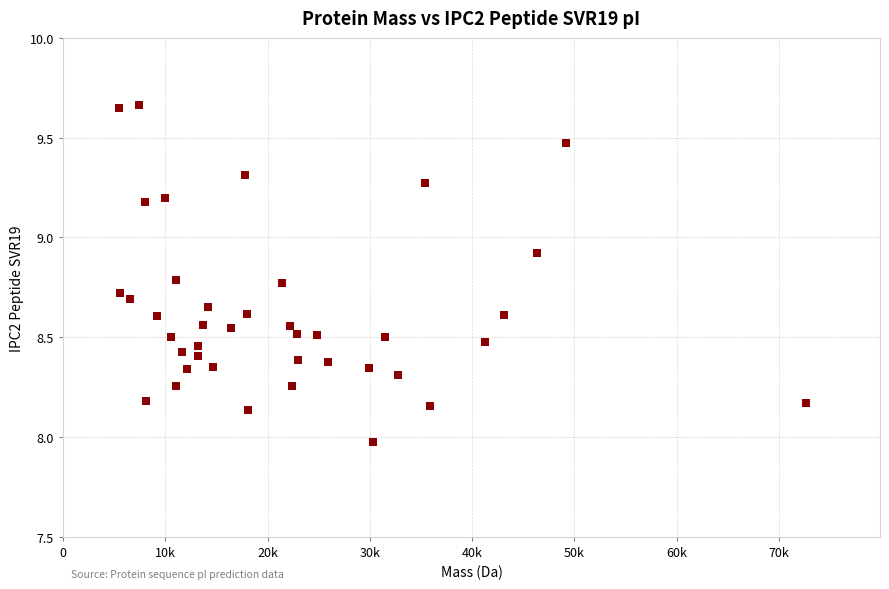

What is the range of Y values (max minus min)?

1.7